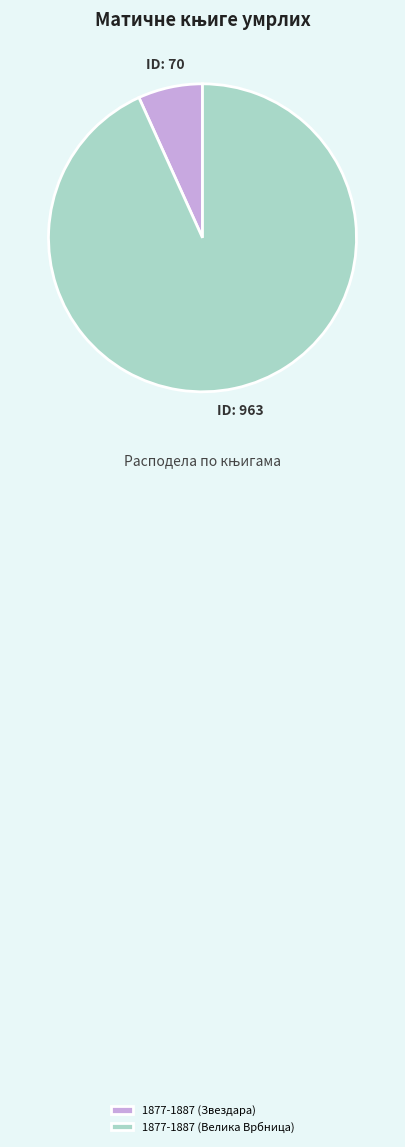

Is the sum of 1877-1887 (Звездара) and 1877-1887 (Велика Врбница) greater than half?

Yes